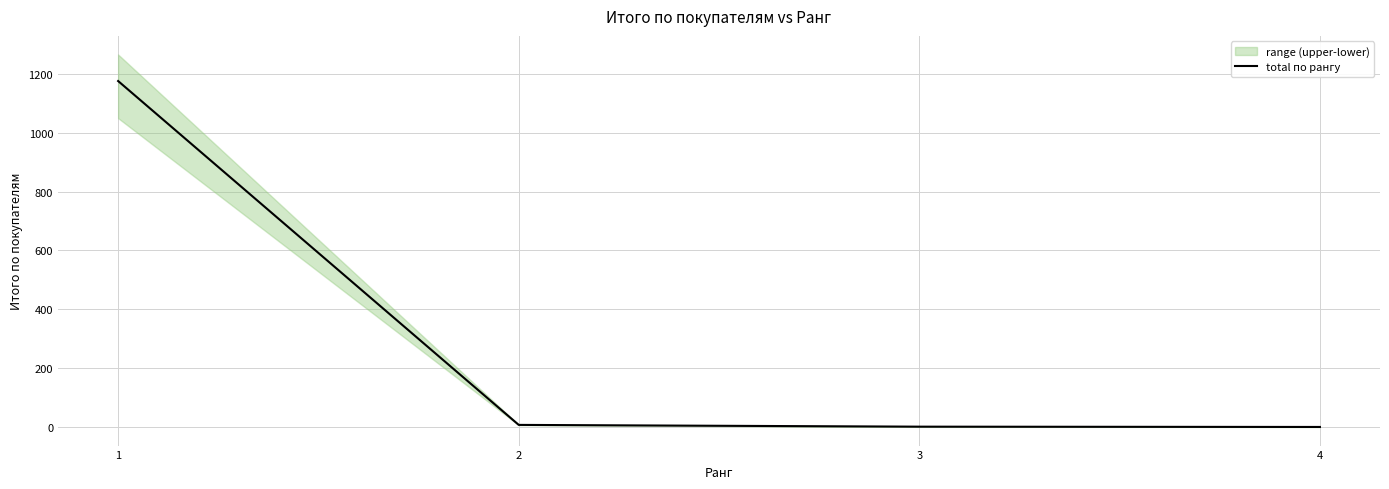

Approximately how many times larger is the value at 1 compared to 3?

587.5